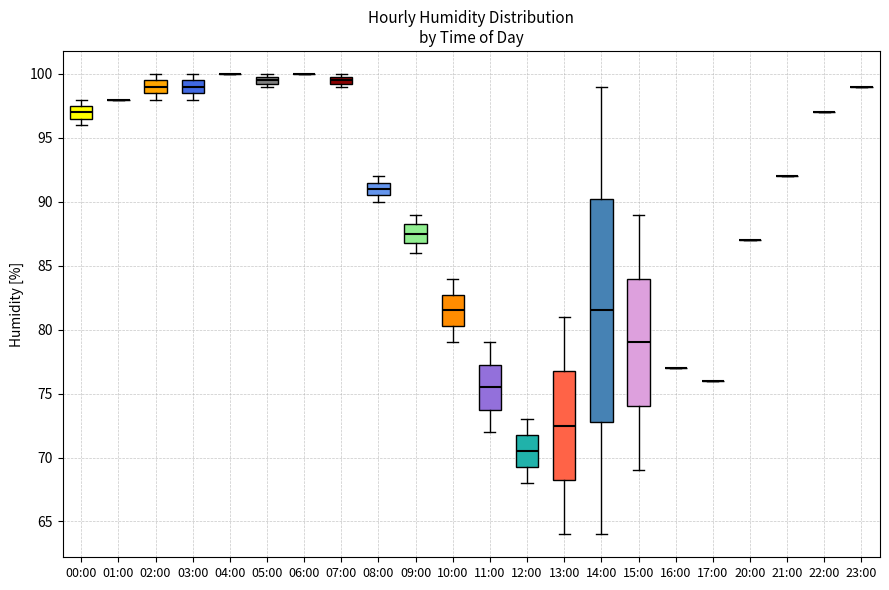

Comparing the boxes themselves (not the whiskers), which one is the tallest?

14:00